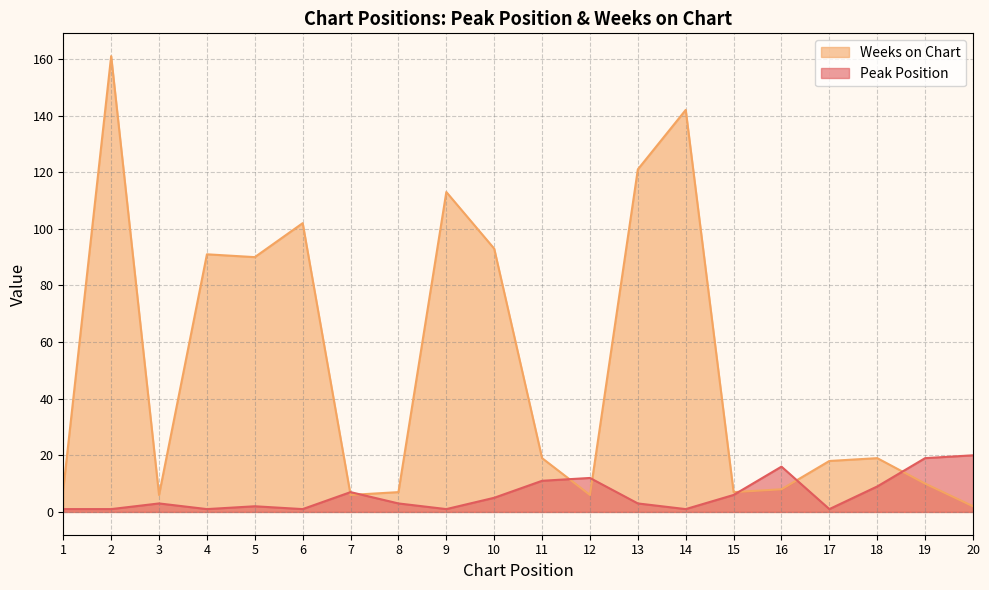

Reading left to right, extract all data points from this chart.

Peak Position: 1	1	3	1	2	1	7	3	1	5	11	12	3	1	6	16	1	9	19	20
Weeks on Chart: 8	161	6	91	90	102	6	7	113	93	19	6	121	142	7	8	18	19	10	2